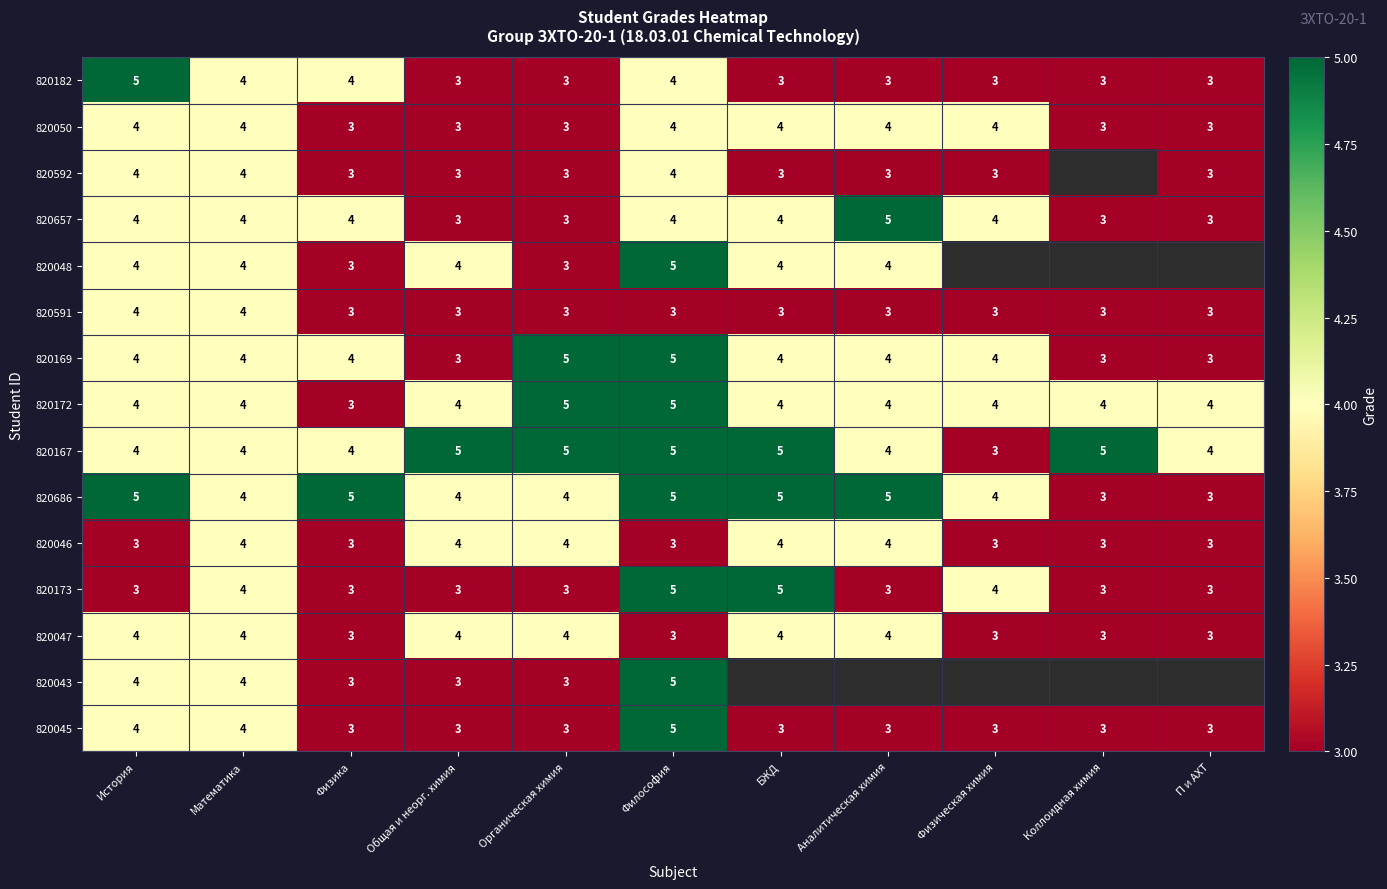

The 820182 series shows 5 at Органическая химия. True or false?

False